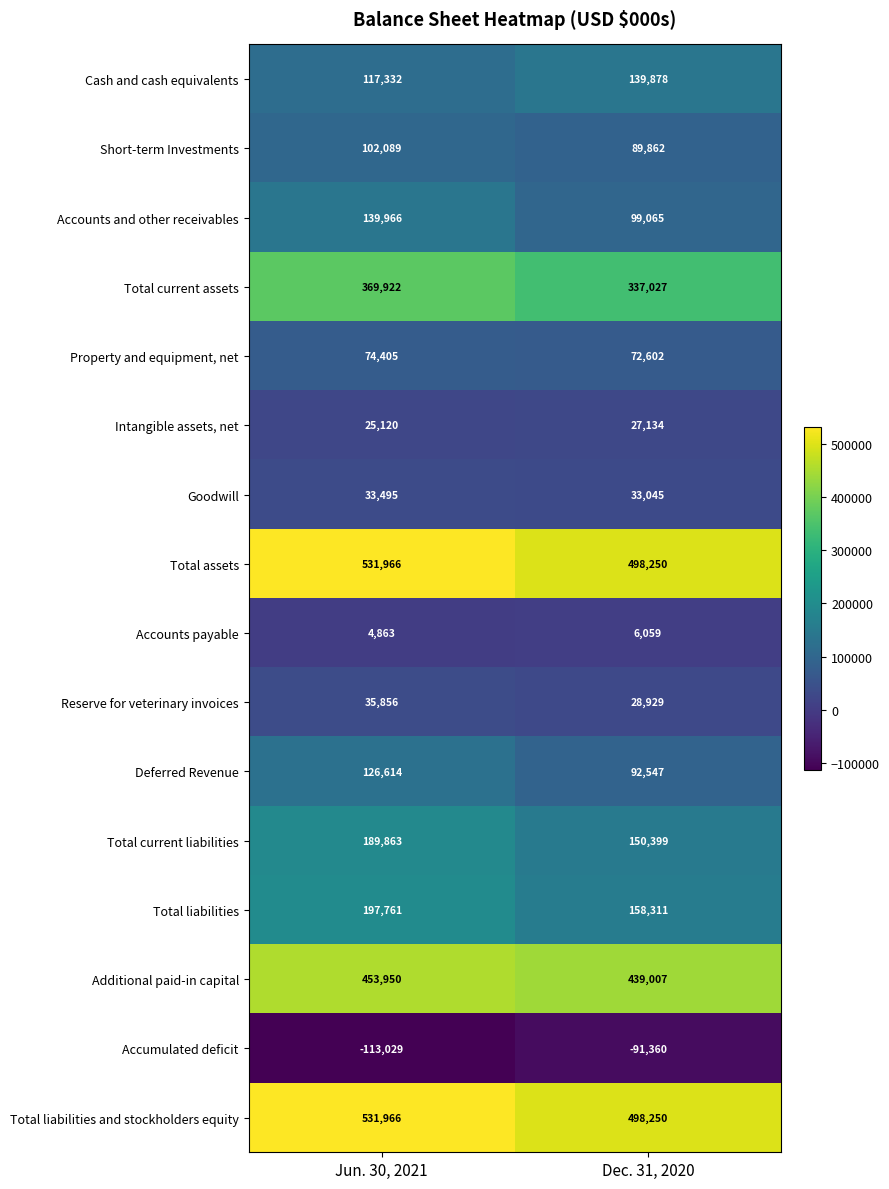

What is the sum of the Total current assets values at Dec. 31, 2020 and Jun. 30, 2021?

706949